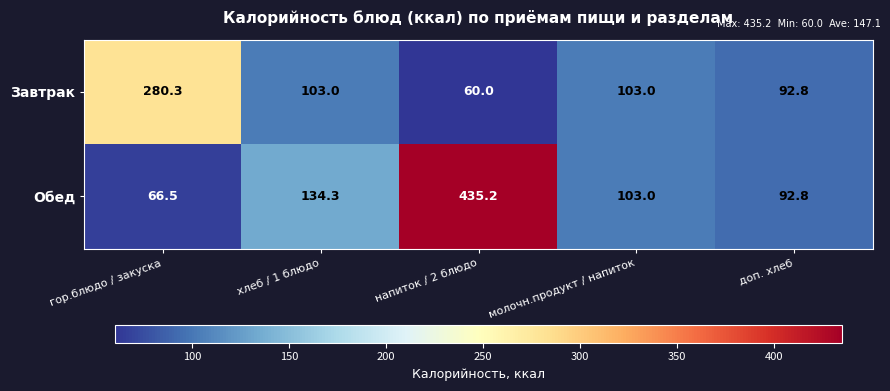

Reading left to right, what are all the values shown in this chart?

Завтрак: 280.3	103.0	60.0	103.0	92.8
Обед: 66.5	134.3	435.2	103.0	92.8